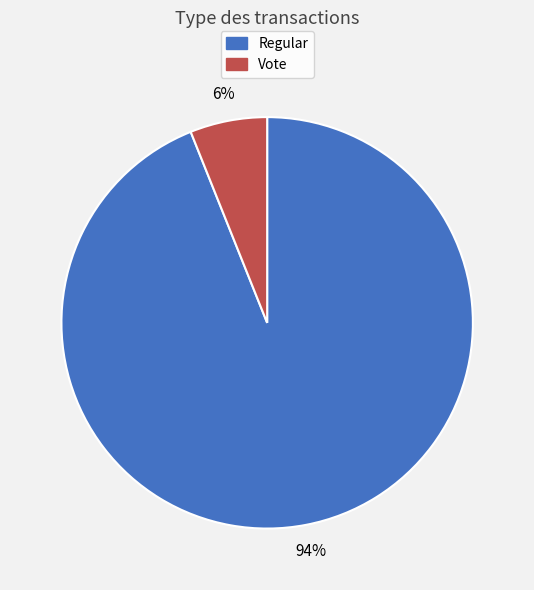

How many slices are in this pie chart?

2